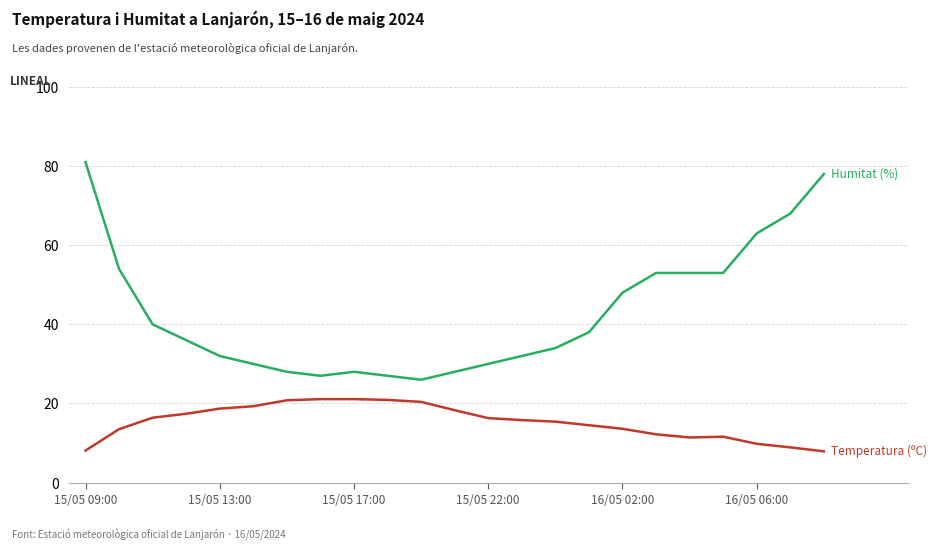

What is the minimum value shown in the chart?

7.9